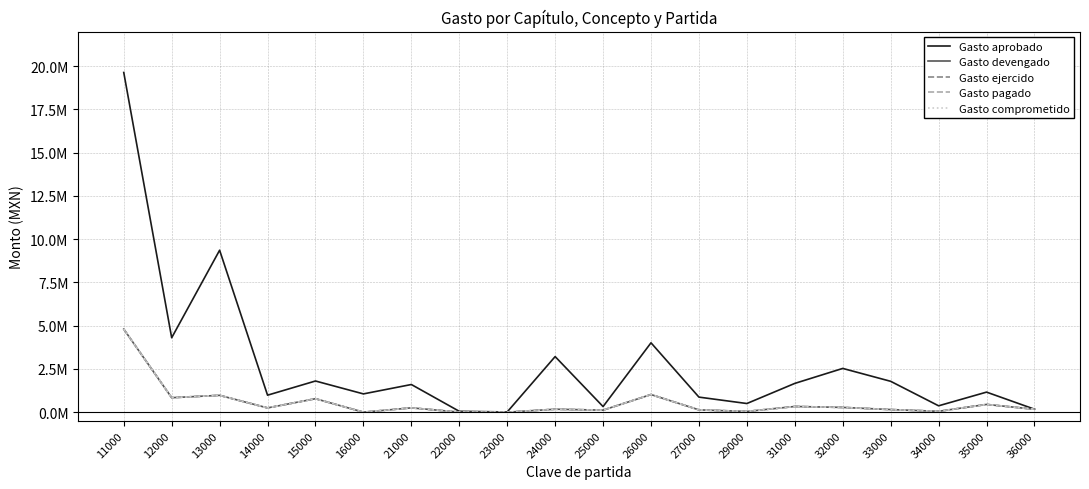

Is the value of Gasto ejercido at 21000 greater than the value of Gasto devengado at 14000?

Yes